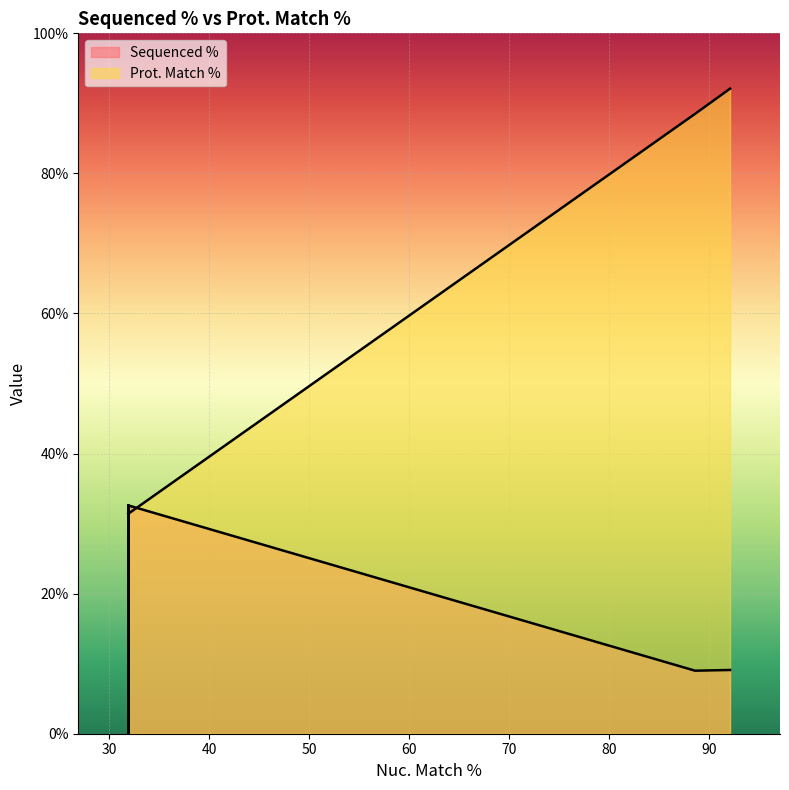

Which series ends up on top after the final intersection of Prot. Match % and Sequenced %?

Sequenced %